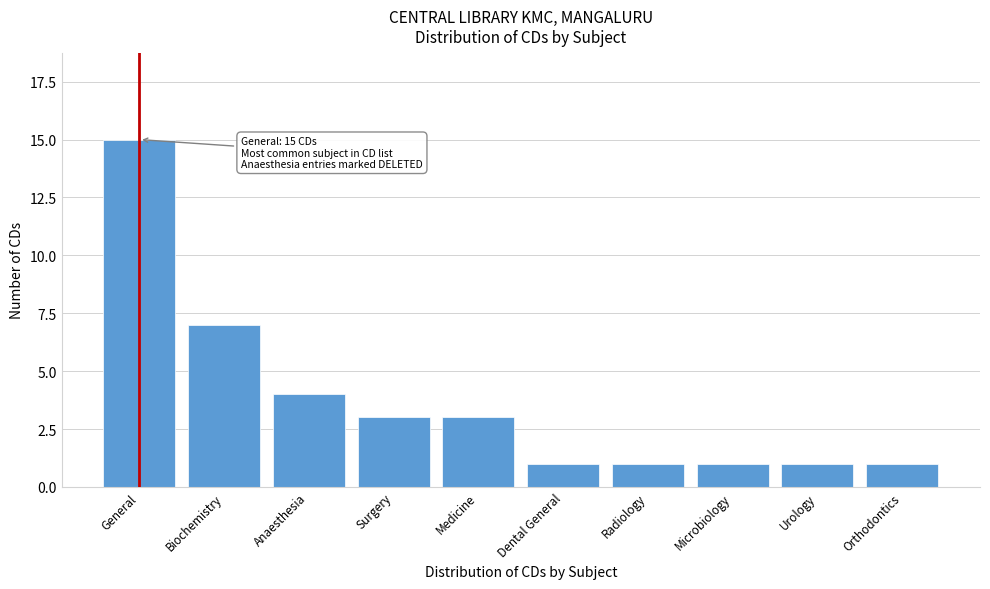

Reading left to right, transcribe all the data shown in this chart.

General=15	Biochemistry=7	Anaesthesia=4	Surgery=3	Medicine=3	Dental General=1	Radiology=1	Microbiology=1	Urology=1	Orthodontics=1